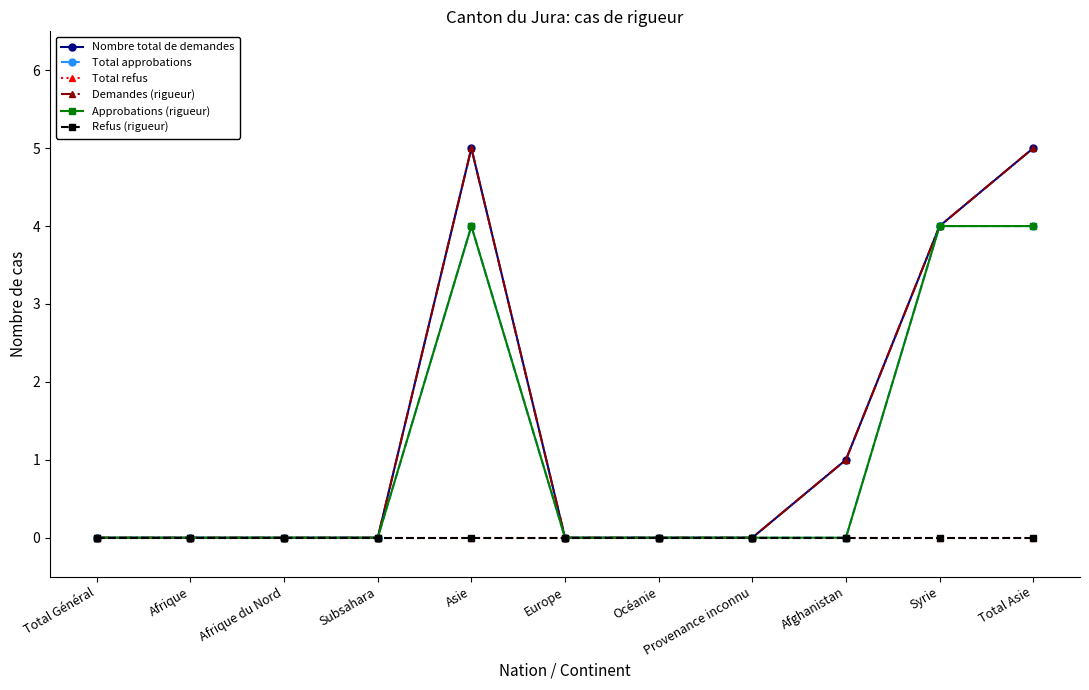

True or false: Demandes (rigueur) has a value of -3 at Afrique du Nord.

False